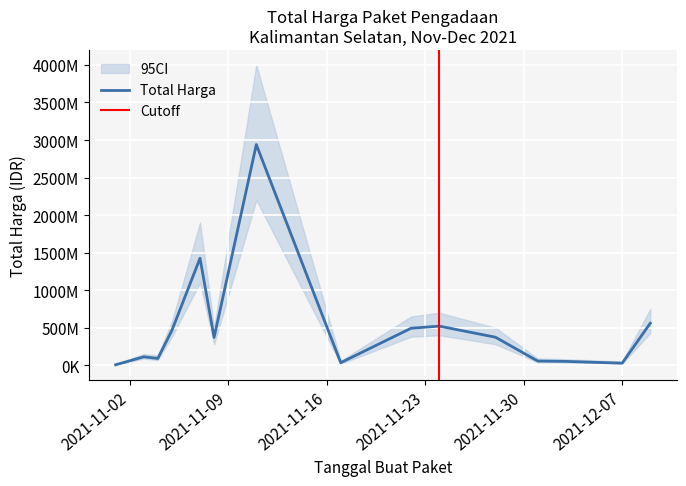

How many data points are less than 370765800?

7